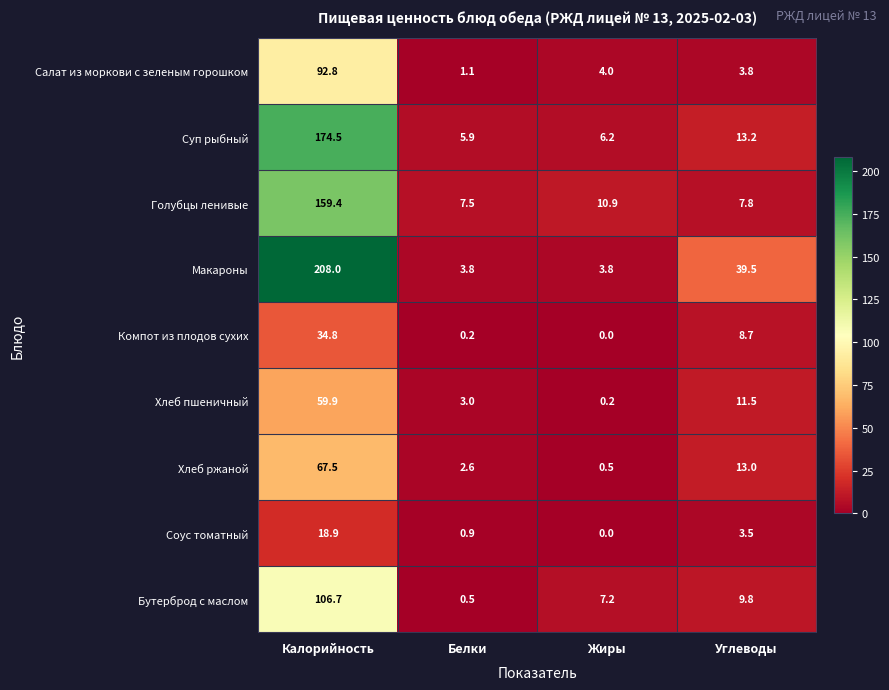

Which series has the largest range (max minus min)?

Макароны